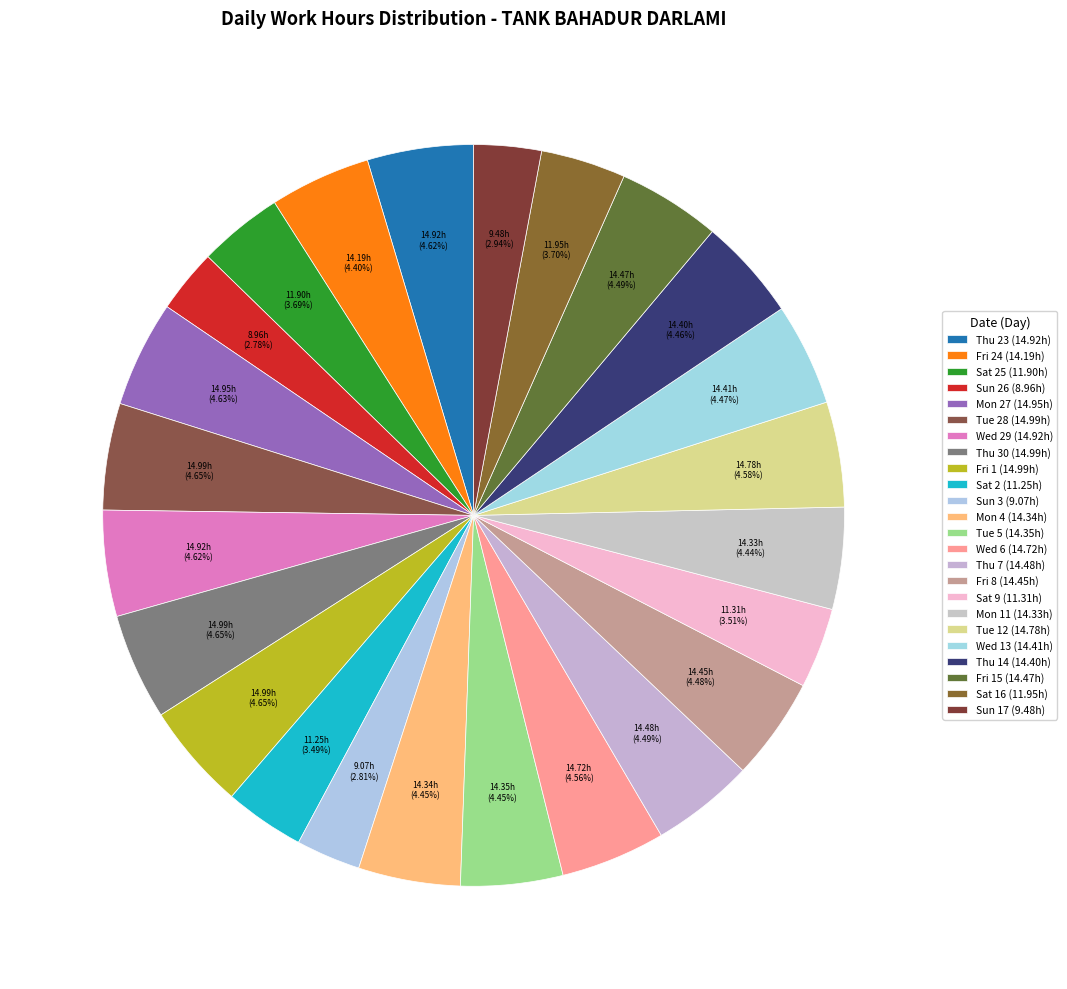

Count the number of slices in the pie.

24